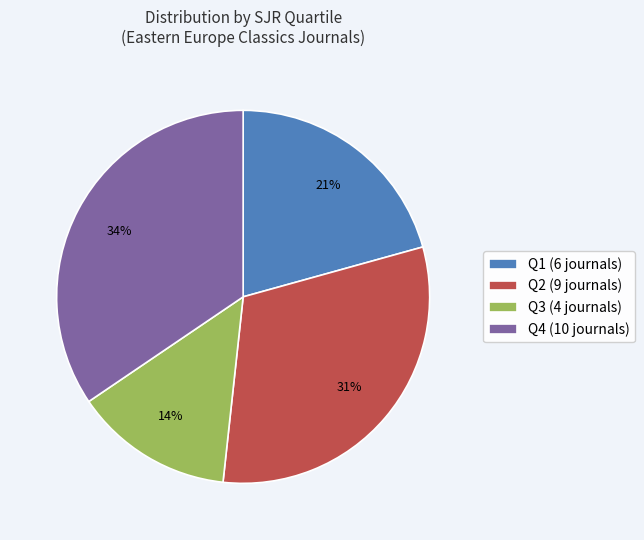

Does Q2 account for over 50% of the chart?

No